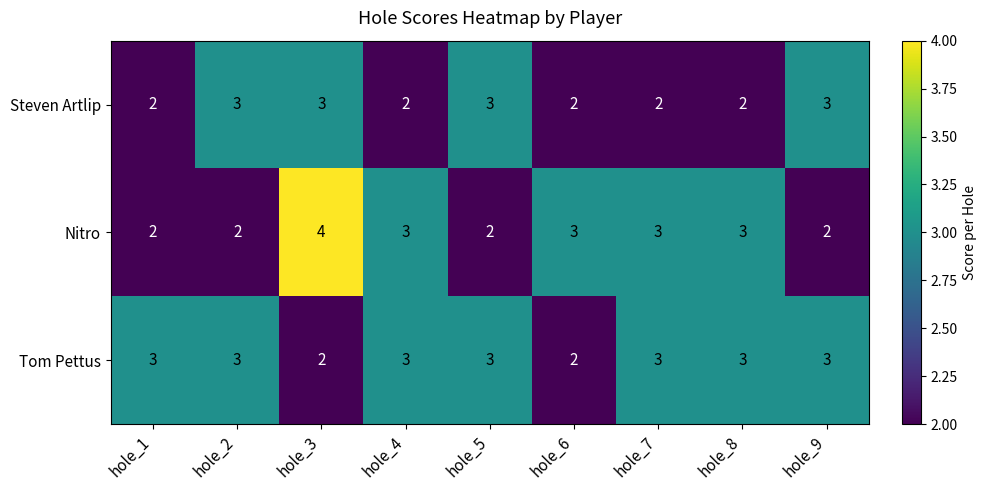

Which series has the largest range (max minus min)?

Nitro